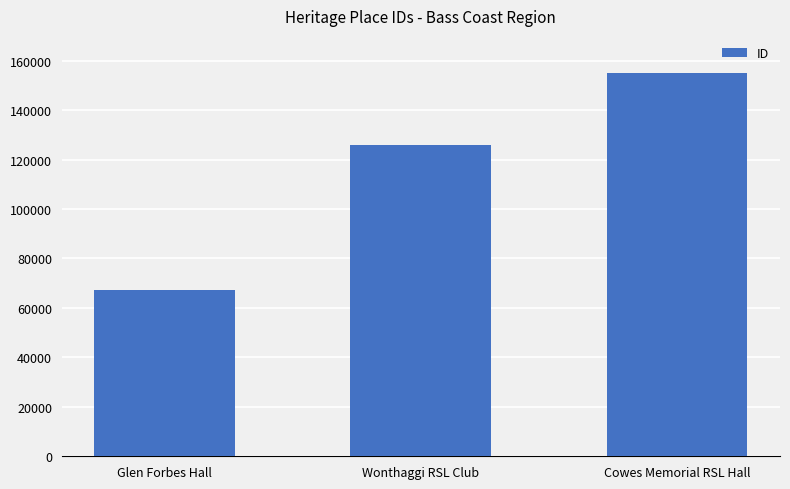

What is the change in value from Glen Forbes Hall to Wonthaggi RSL Club?

+58675